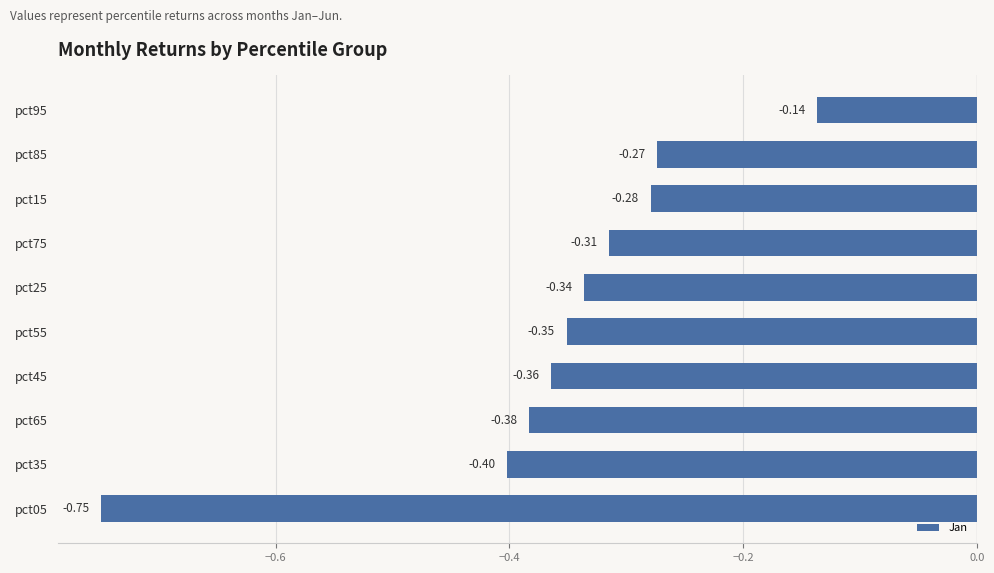

List the labels in order of value, smallest first.

pct05, pct35, pct65, pct45, pct55, pct25, pct75, pct15, pct85, pct95